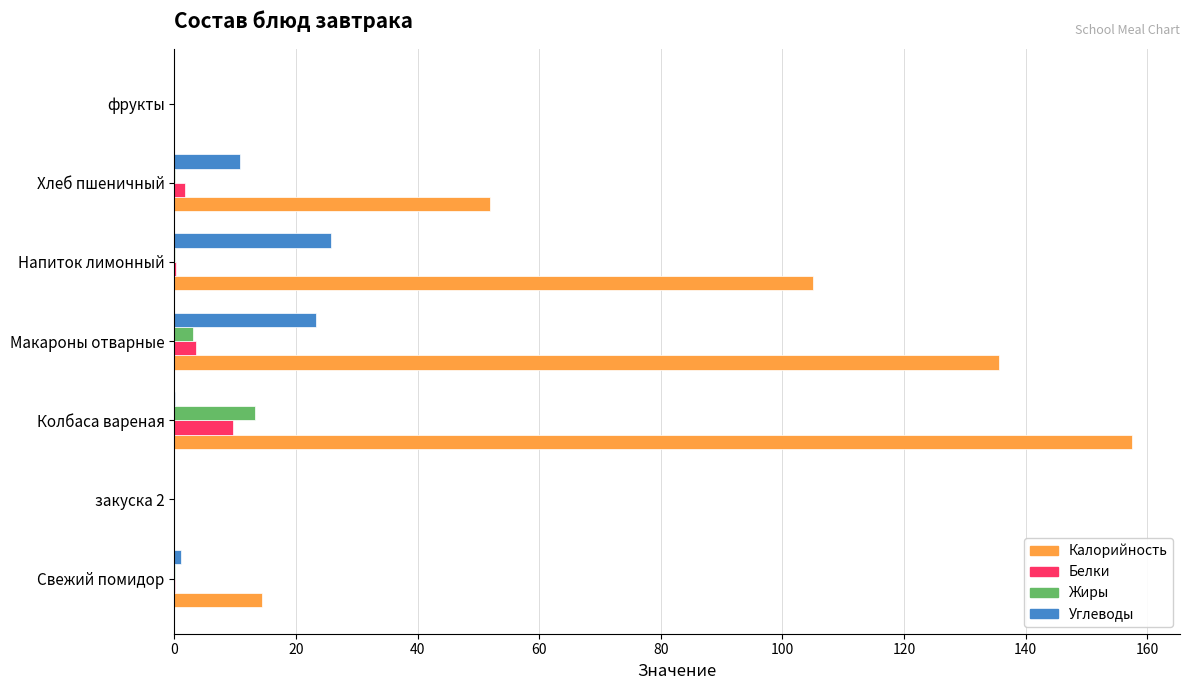

What are all the series names shown in the legend?

Калорийность, Белки, Жиры, Углеводы